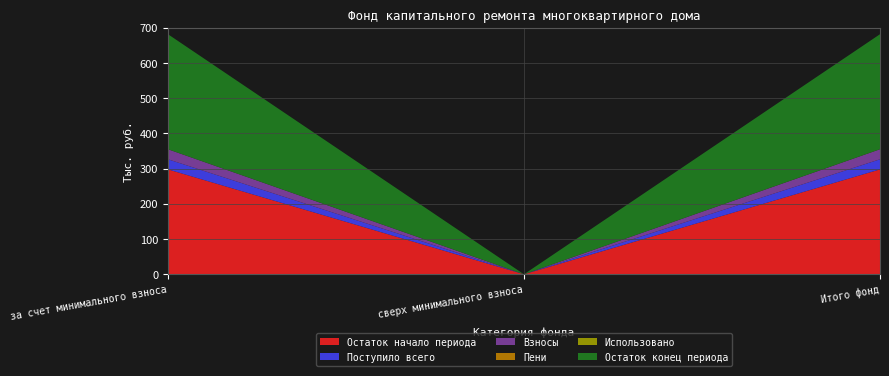

Reading left to right, what are all the values shown in this chart?

Остаток начало периода: 298.0	0.0	298.0
Поступило всего: 28.7	0.0	28.7
Взносы: 28.5	0.0	28.5
Пени: 0.1	0.0	0.1
Использовано: 0.0	0.0	0.0
Остаток конец периода: 326.7	0.0	326.7